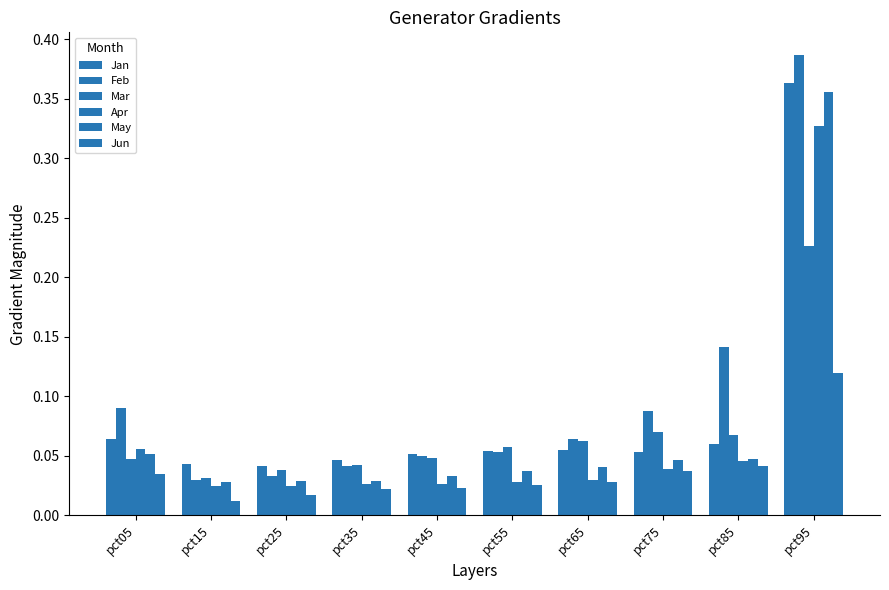

Does the chart contain stacked bars?

No